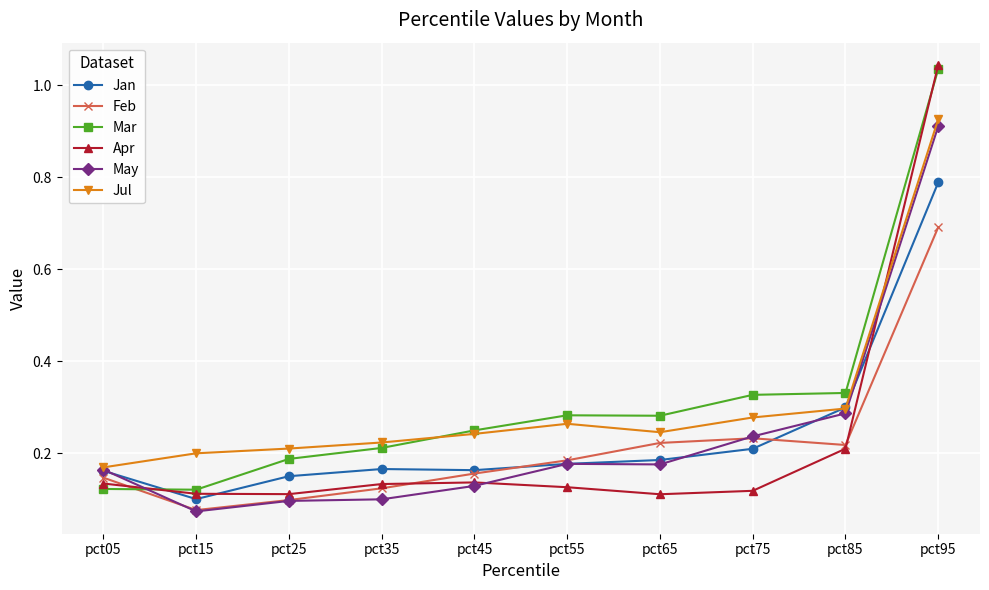

Which series changed the most between pct15 and pct55?

Mar